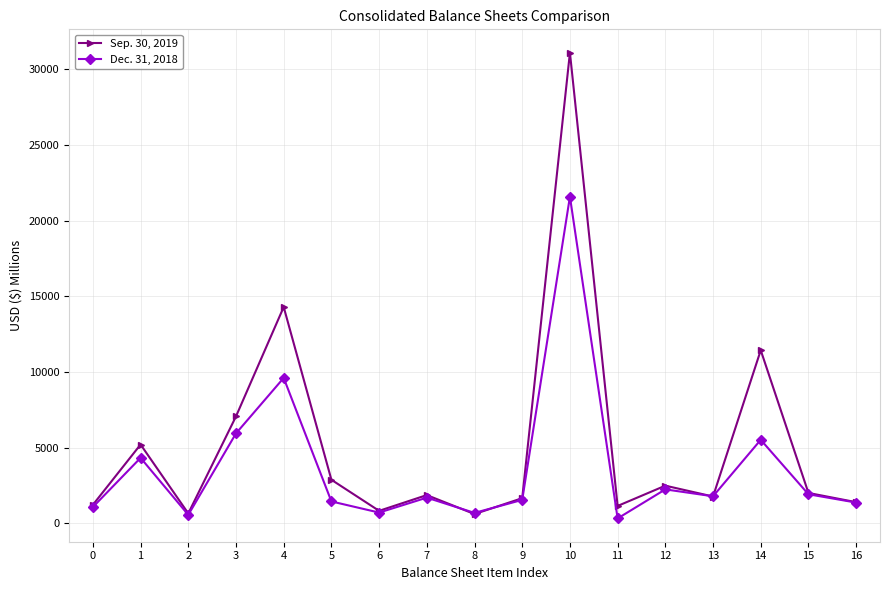

Which series has the largest total across all categories?

Sep. 30, 2019